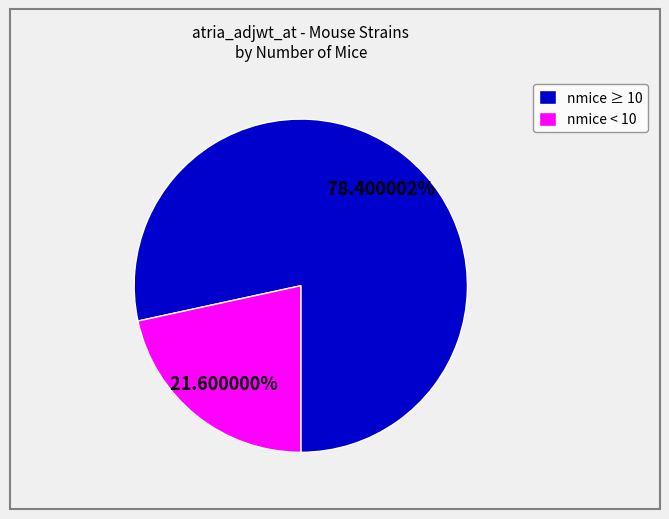

Is the sum of nmice < 10 and nmice ≥ 10 greater than half?

Yes